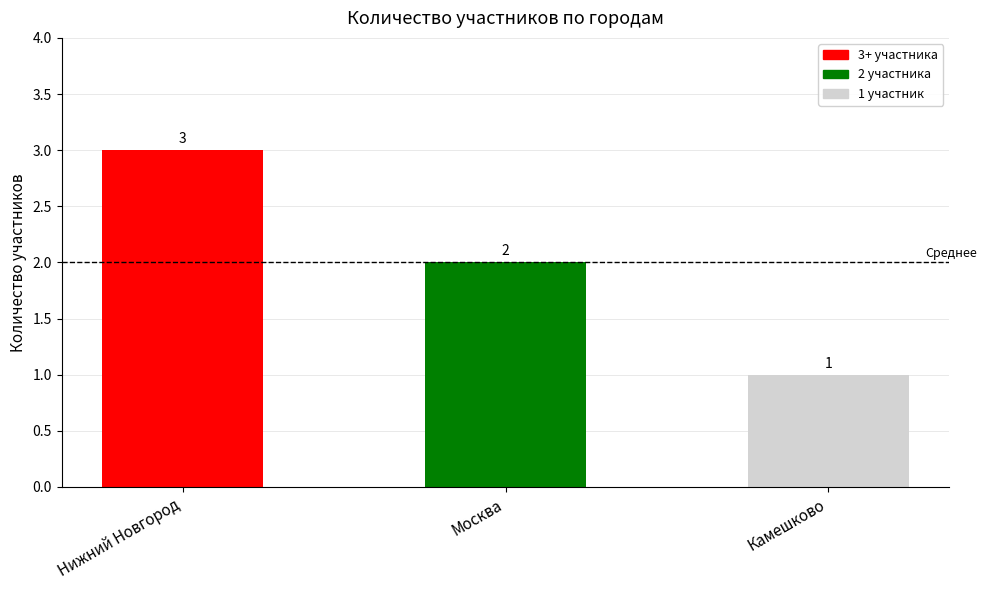

What is the approximate value at Камешково?

1